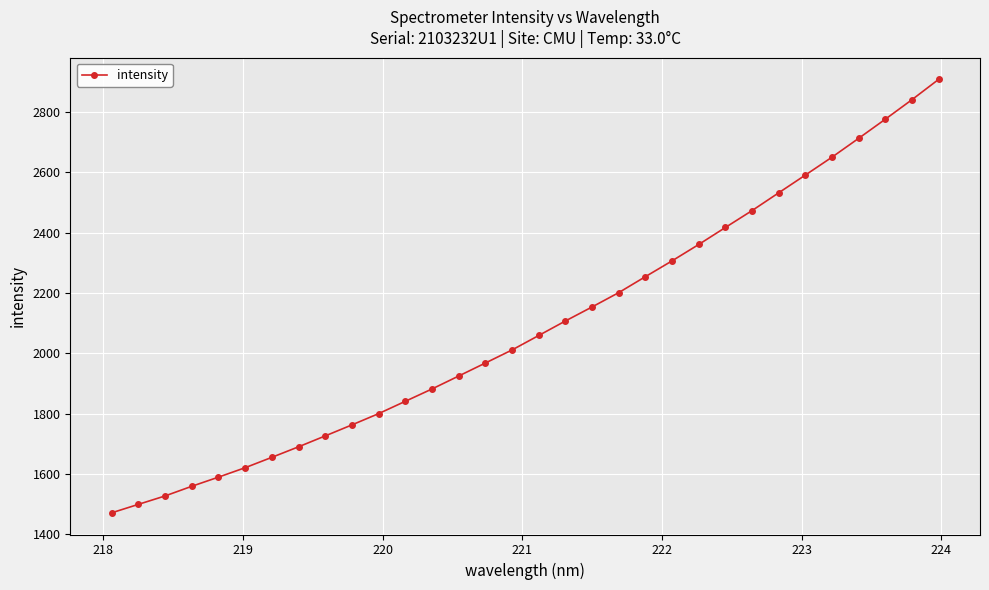

What is the maximum value shown in the chart?

2908.7